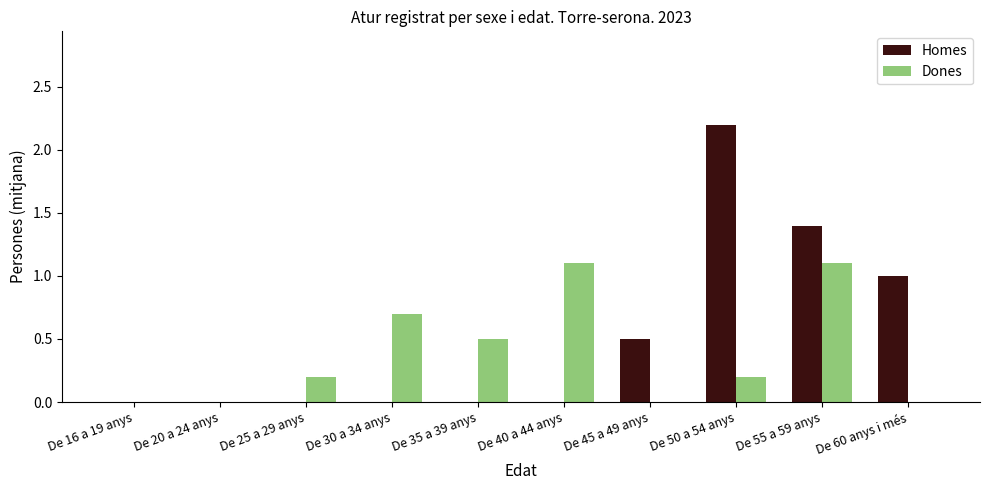

What are all the series names shown in the legend?

Homes, Dones